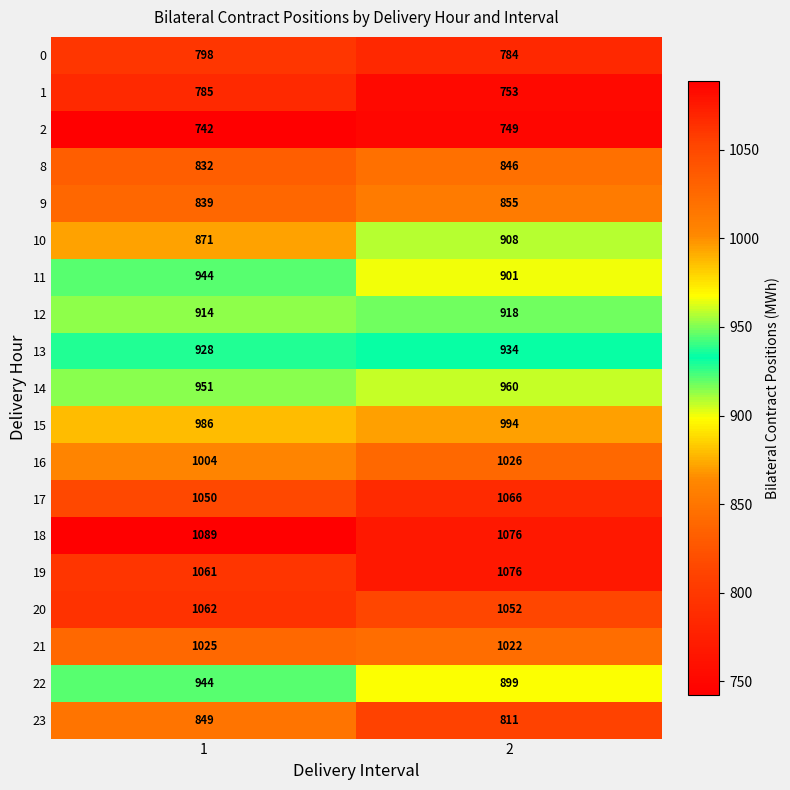

Read the 13 value at 1.

928